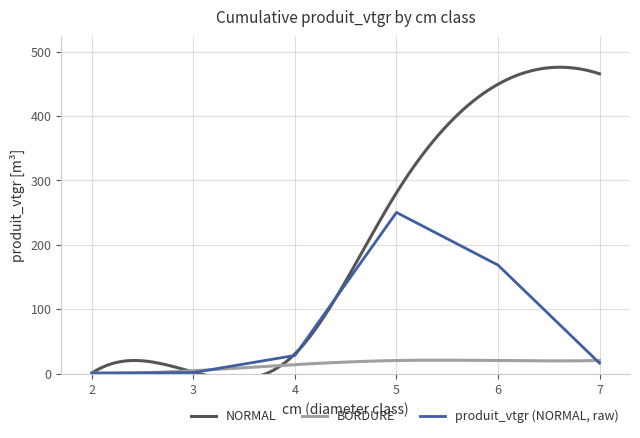

What is the difference between the maximum and minimum values?

249.5